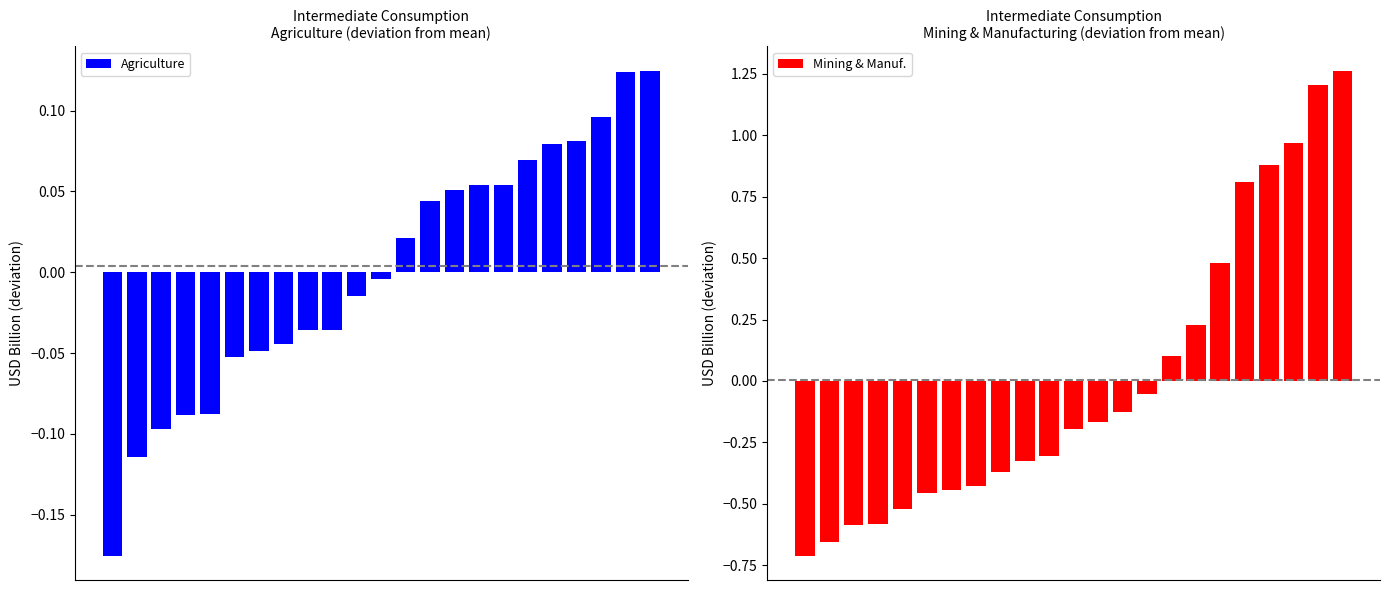

Which category has the highest value in the Agriculture series?

22